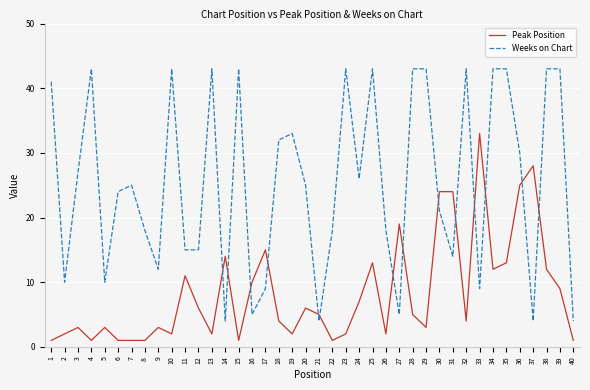

What is the spread (max minus min) of values at 18?

28